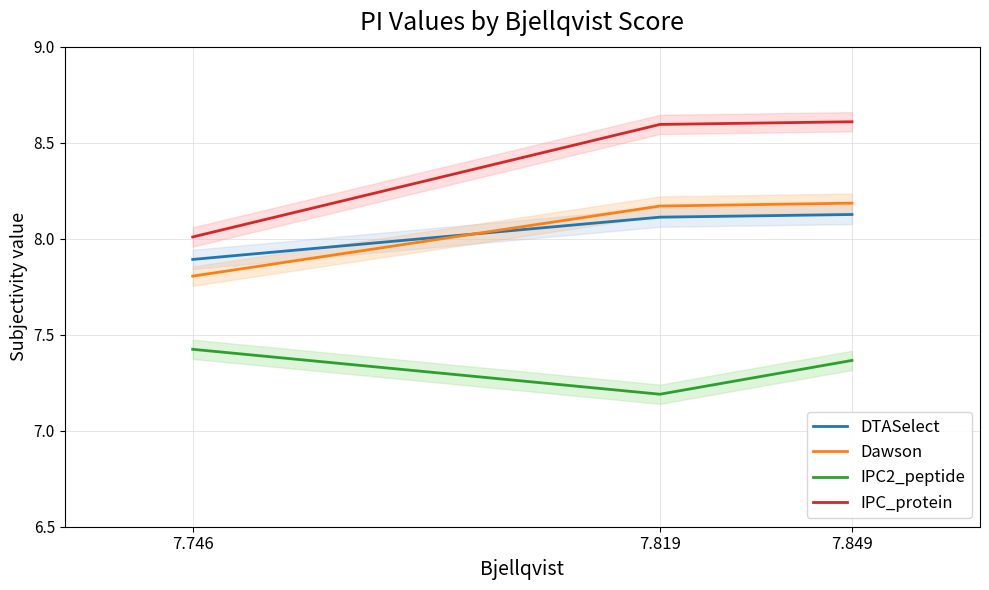

Rank the categories by Dawson value from lowest to highest.

7.746, 7.819, 7.849